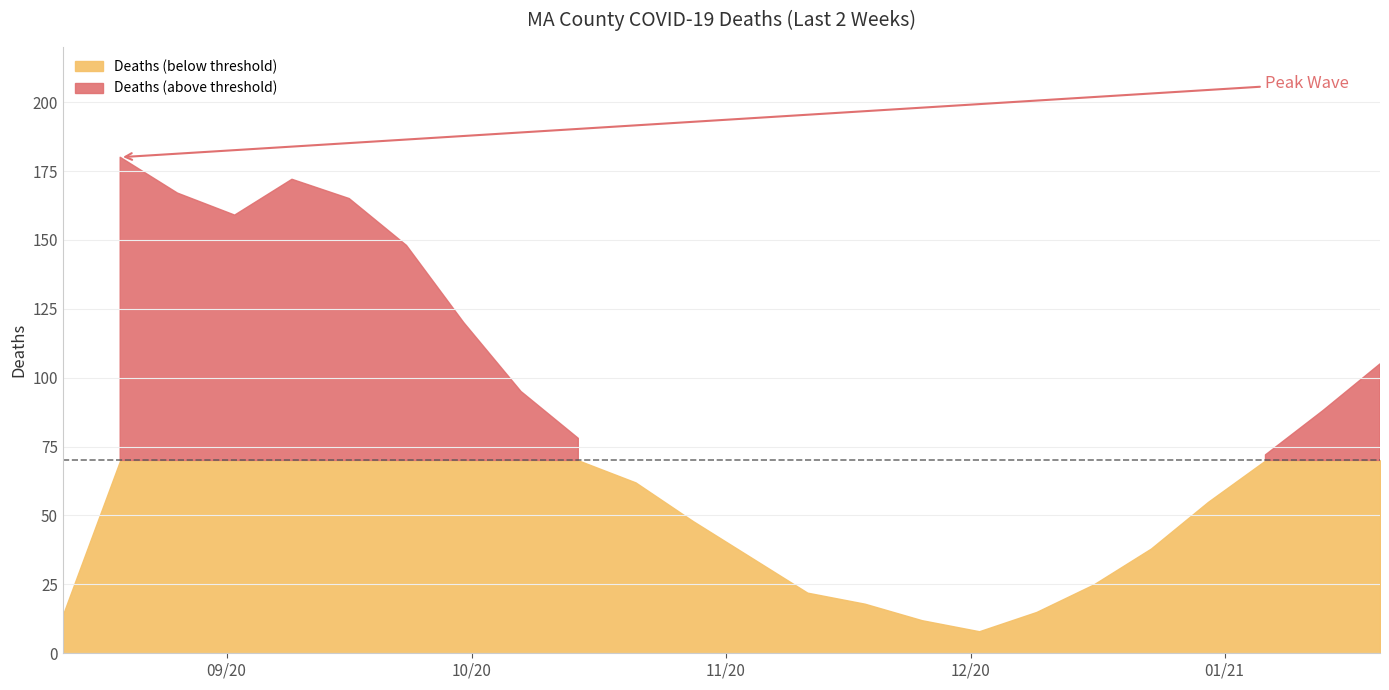

The chart shows a value of 284 at 5. True or false?

False